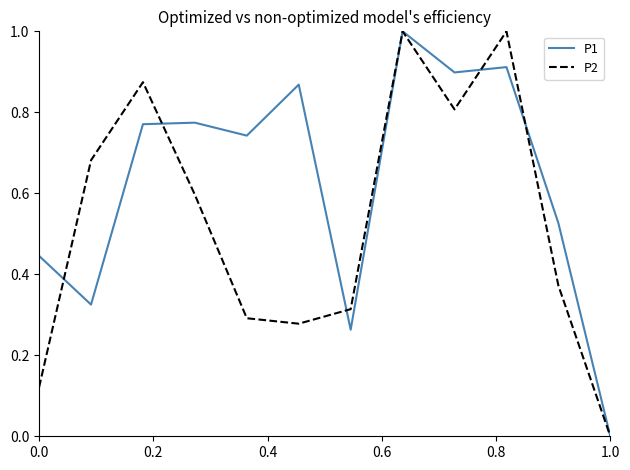

What is the greatest value displayed?

1.0